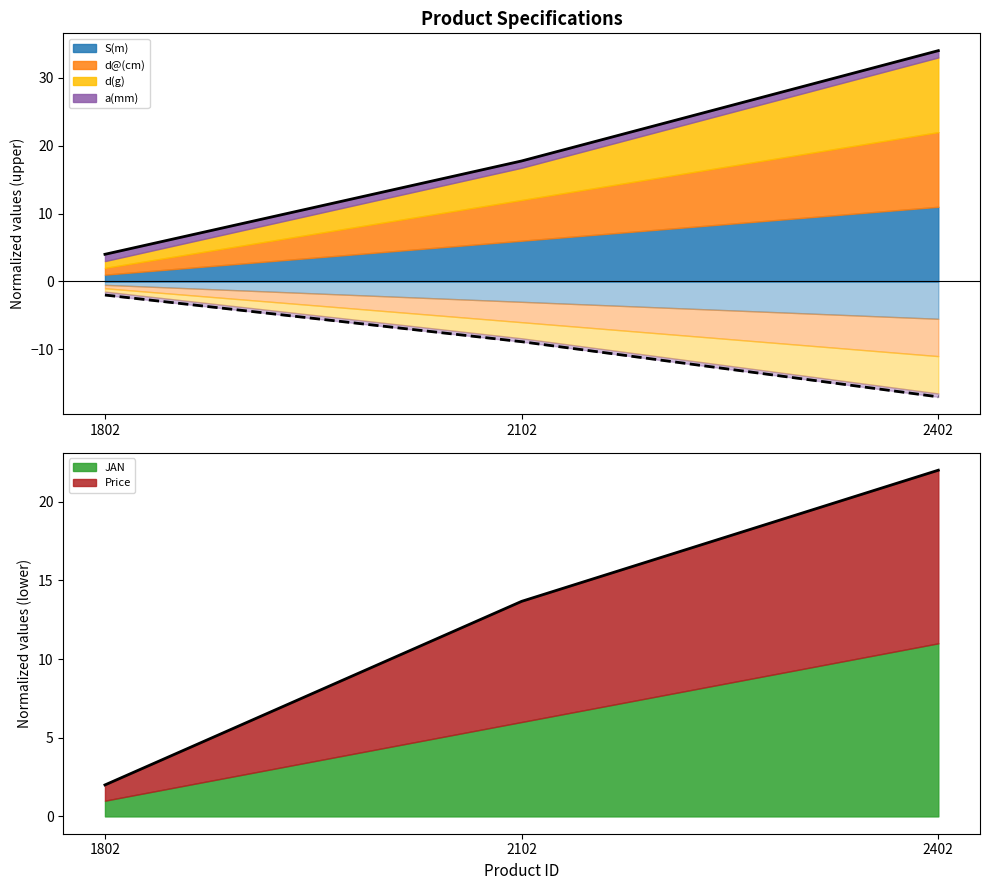

Is the value of JAN at 1802 greater than the value of S(m) at 2402?

No